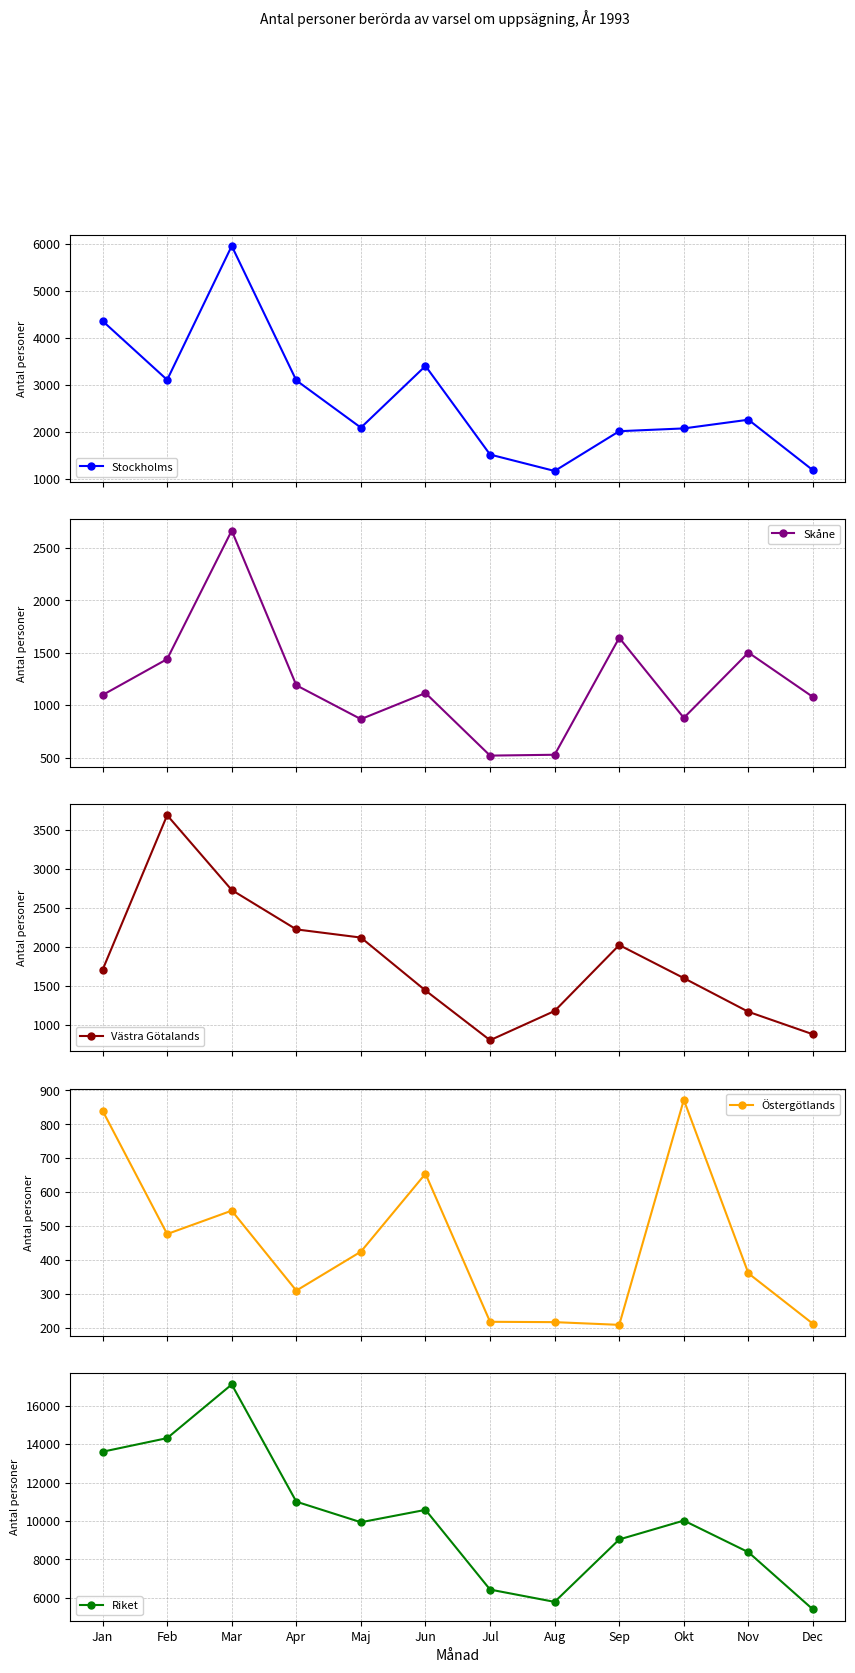

True or false: Riket has more than 1 interior local peaks.

True